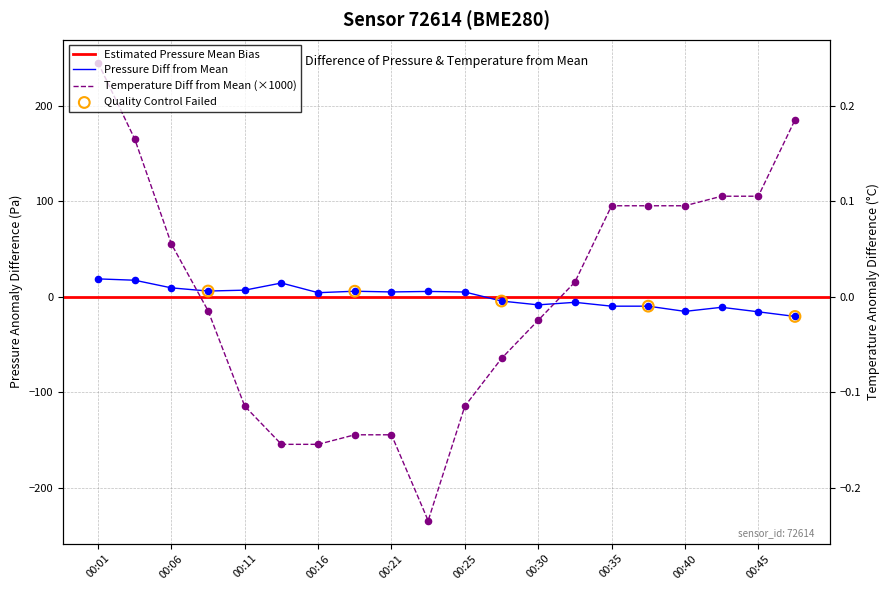

Which series contains the lowest Y value?

temperature